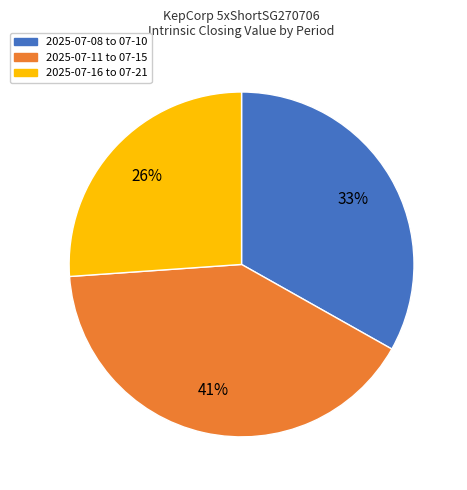

Is the sum of 2025-07-16 to 07-21 and 2025-07-08 to 07-10 greater than half?

Yes